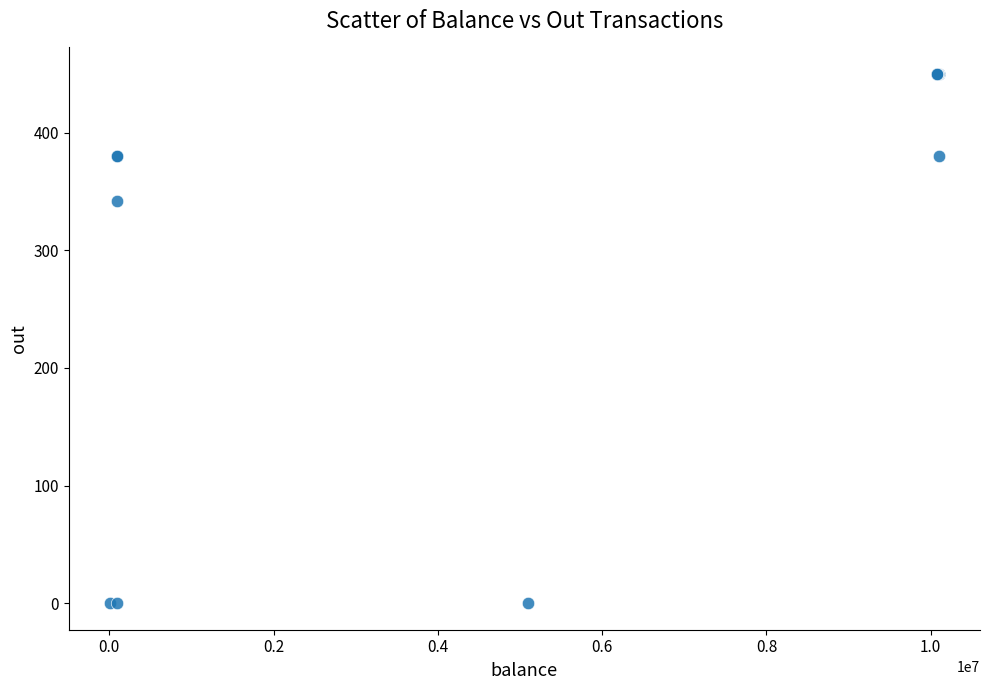

What Y value in the scatter plot is closest to 225?

342